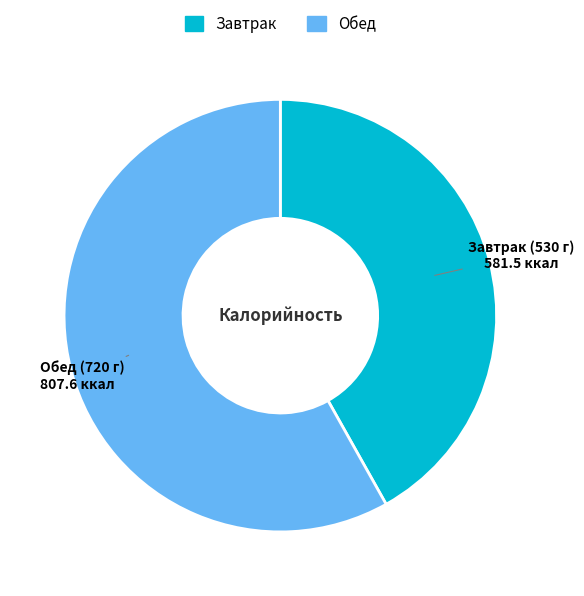

Which category accounts for the majority?

Обед